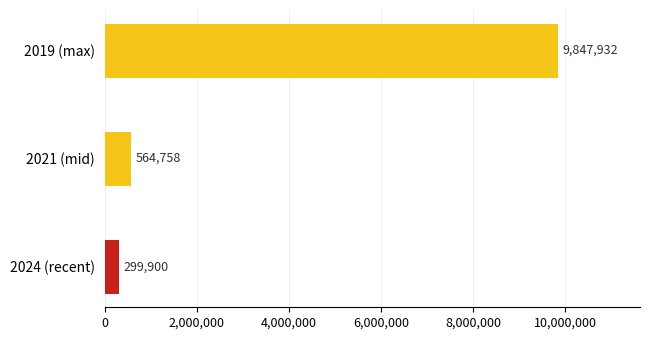

How many data points does each series have?

3